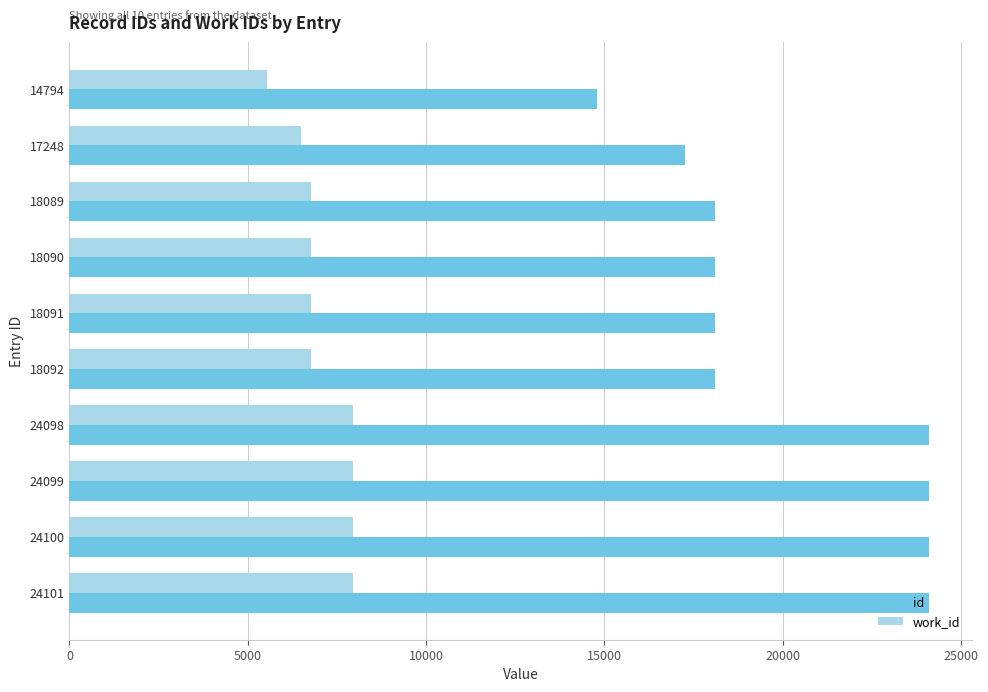

How many values in the id series are below 18092?

5